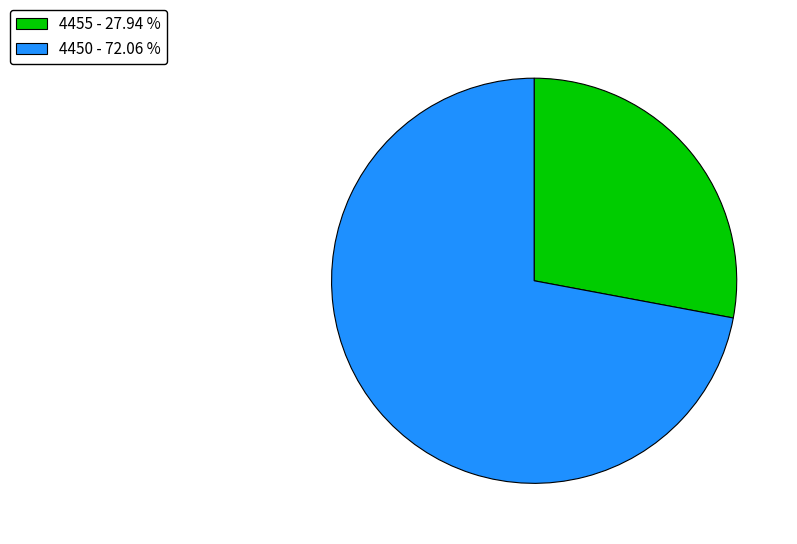

Is the sum of 4455 - 27.94 % and 4450 - 72.06 % greater than half?

Yes